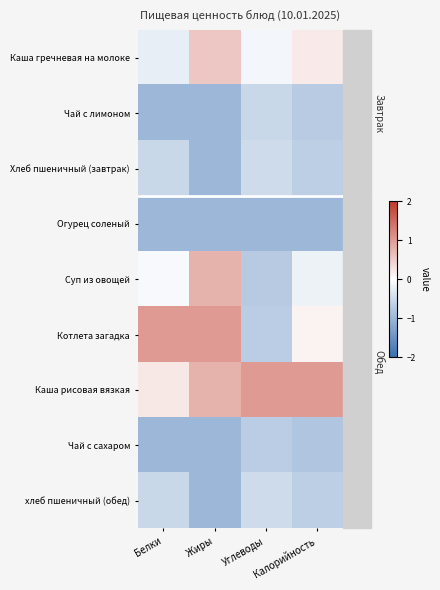

Reading left to right, transcribe all the data shown in this chart.

Каша гречневая на молоке: Белки=-0.2	Жиры=0.6	Углеводы=-0.1	Калорийность=0.2
Чай с лимоном: Белки=-1.0	Жиры=-1.0	Углеводы=-0.5	Калорийность=-0.7
Хлеб пшеничный (завтрак): Белки=-0.5	Жиры=-1.0	Углеводы=-0.5	Калорийность=-0.7
Огурец соленый: Белки=-1.0	Жиры=-1.0	Углеводы=-1.0	Калорийность=-1.0
Суп из овощей: Белки=-0.1	Жиры=0.8	Углеводы=-0.7	Калорийность=-0.2
Котлета загадка: Белки=1.0	Жиры=1.0	Углеводы=-0.7	Калорийность=0.1
Каша рисовая вязкая: Белки=0.2	Жиры=0.8	Углеводы=1.0	Калорийность=1.0
Чай с сахаром: Белки=-1.0	Жиры=-1.0	Углеводы=-0.7	Калорийность=-0.8
хлеб пшеничный (обед): Белки=-0.5	Жиры=-1.0	Углеводы=-0.5	Калорийность=-0.7